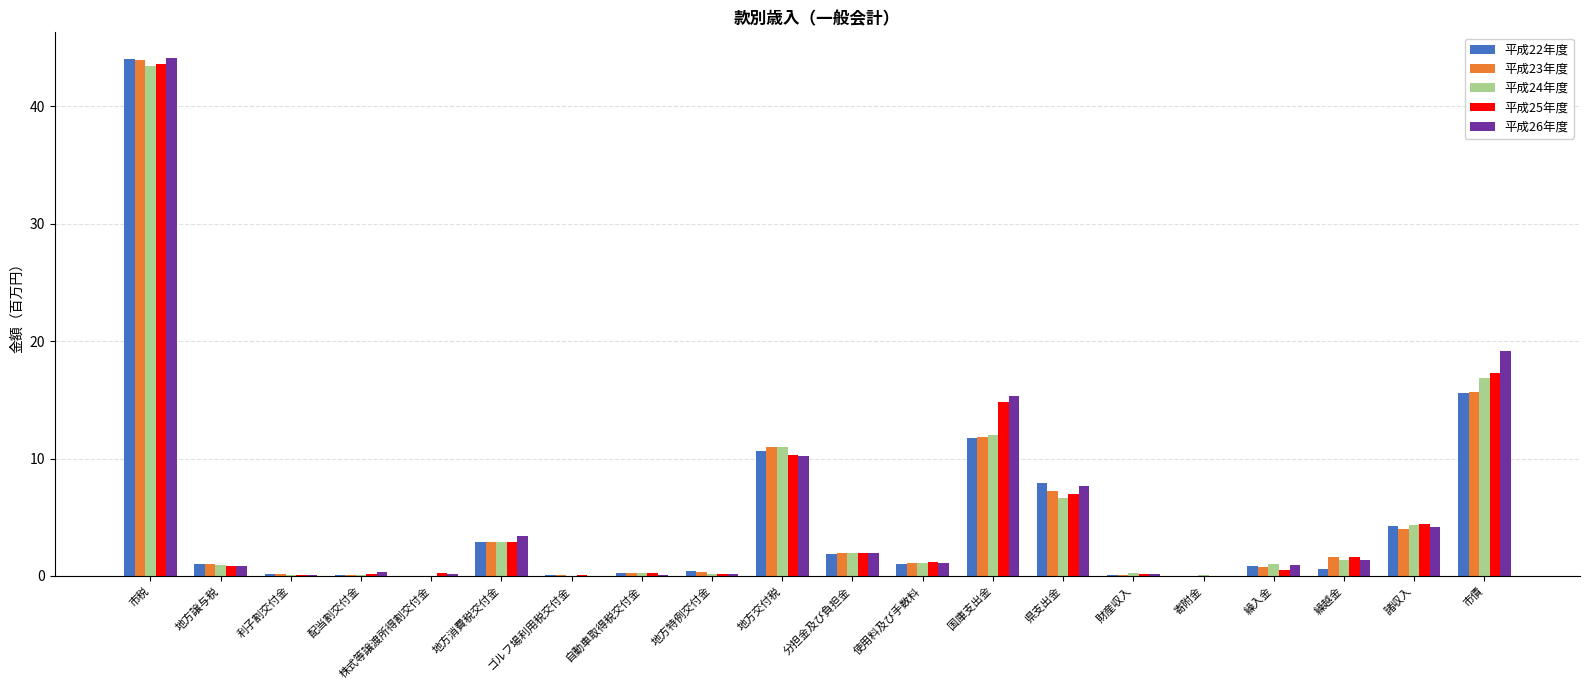

At which label is 平成26年度 closest to 22?

市債